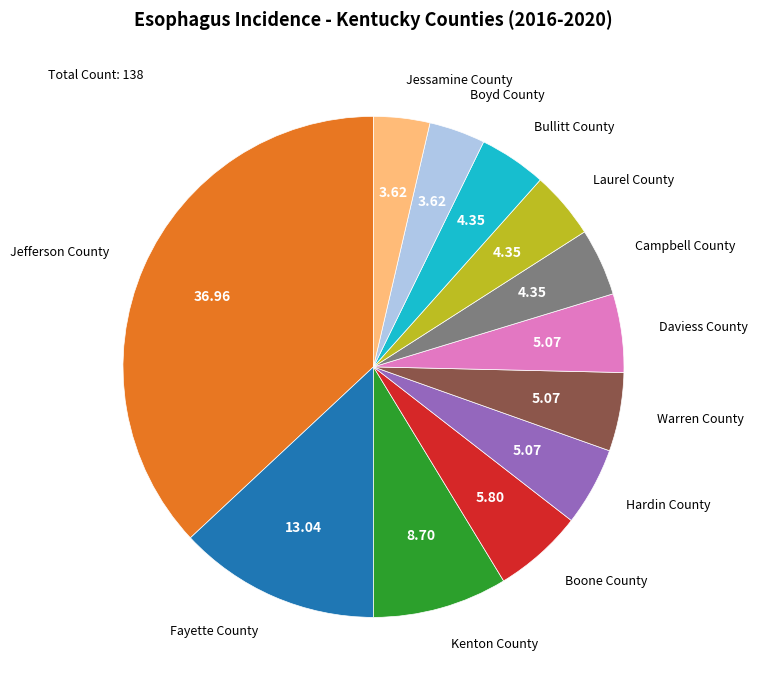

Combined, do Laurel County and Jefferson County account for over 50%?

No